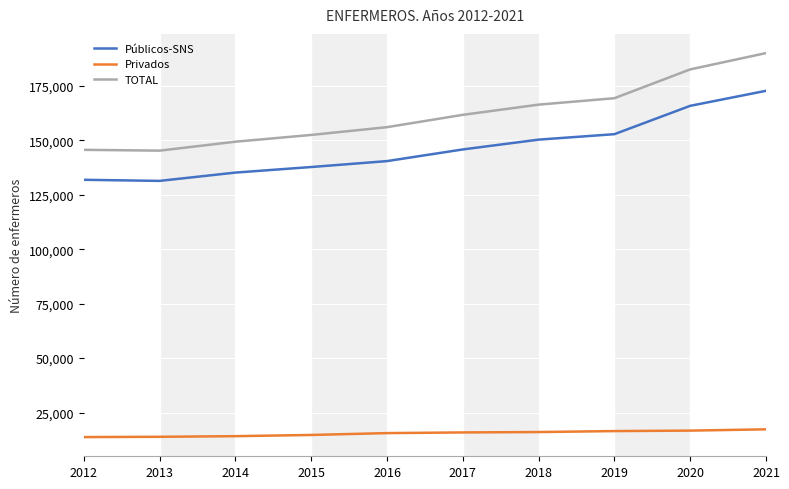

Which series has the largest total across all categories?

TOTAL